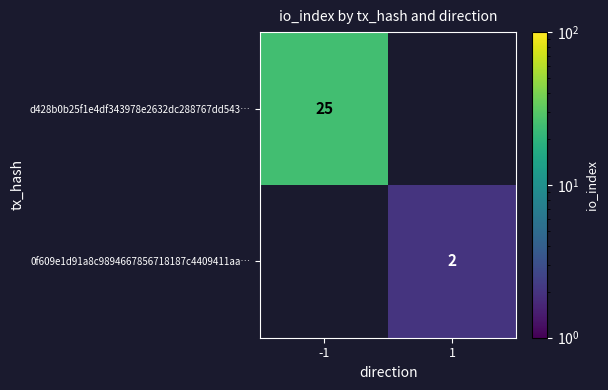

The 0f609e1d91a8c9894667856718187c4409411aa… series shows 2 at 1. True or false?

True